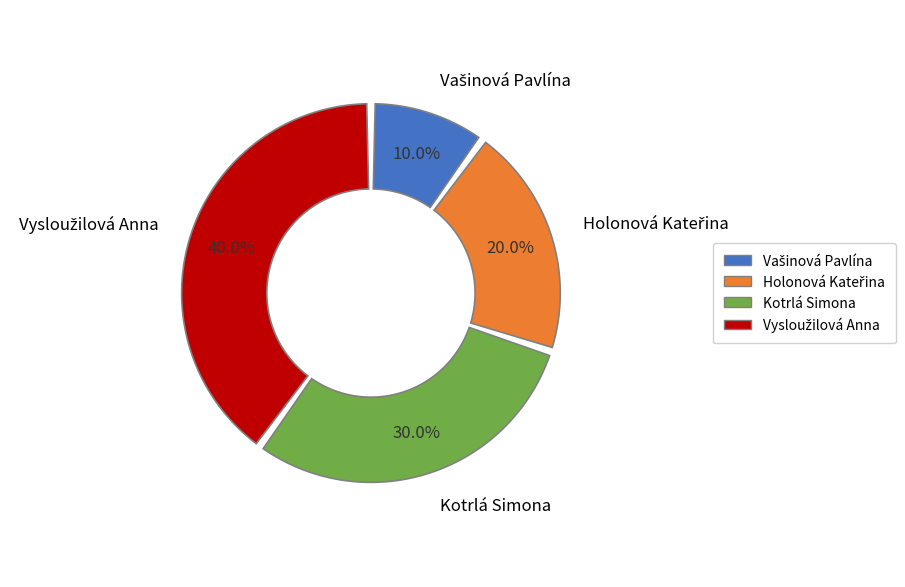

To the nearest percent, what is the combined percentage of Kotrlá Simona and Holonová Kateřina?

50%